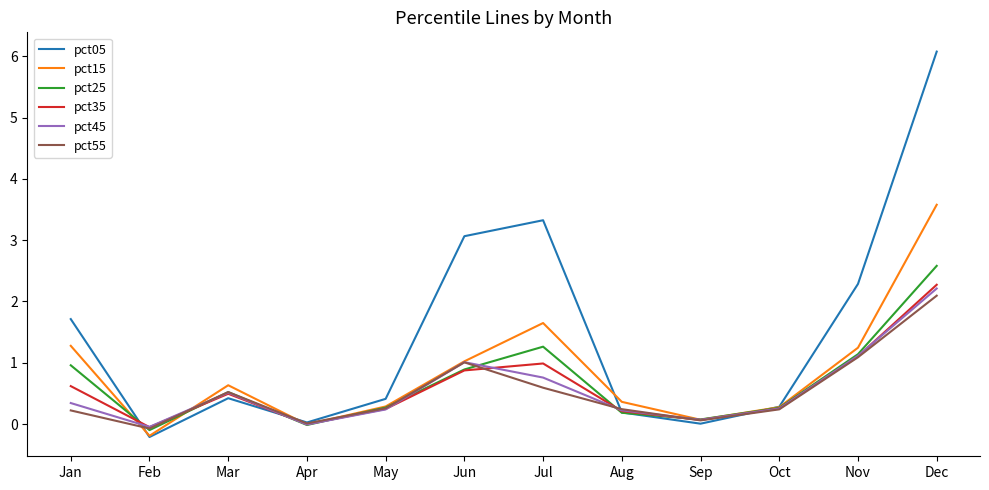

Read the pct55 value at Feb.

-0.1